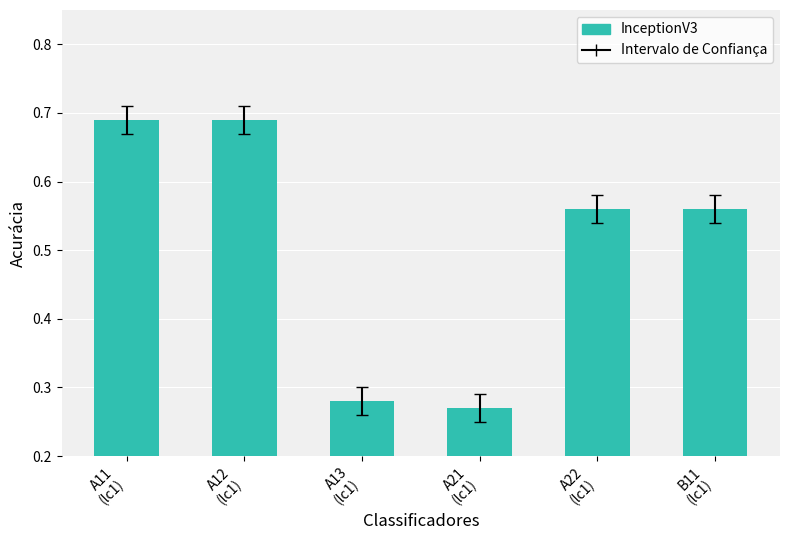

How many values are between 0 and 1?

6